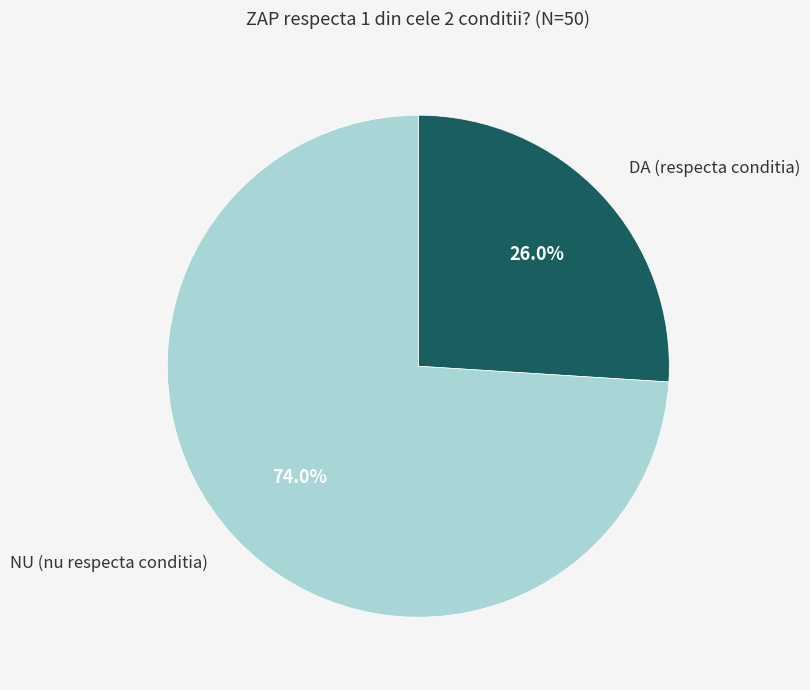

The NU slice represents 62% of the pie. True or false?

False